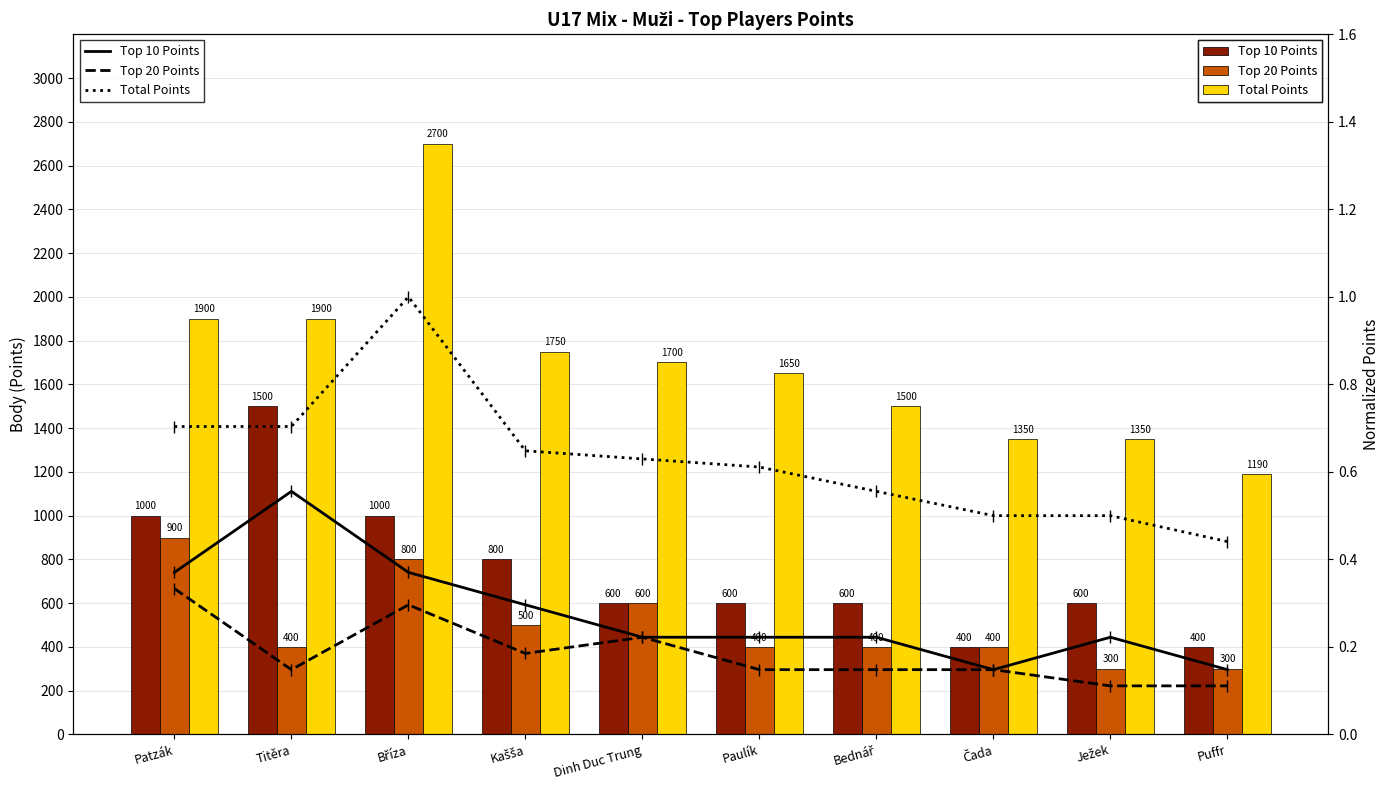

What are all the series names shown in the legend?

Top 10 Points, Top 20 Points, Total Points, Top 10 Points (line), Top 20 Points (line), Total Points (line)